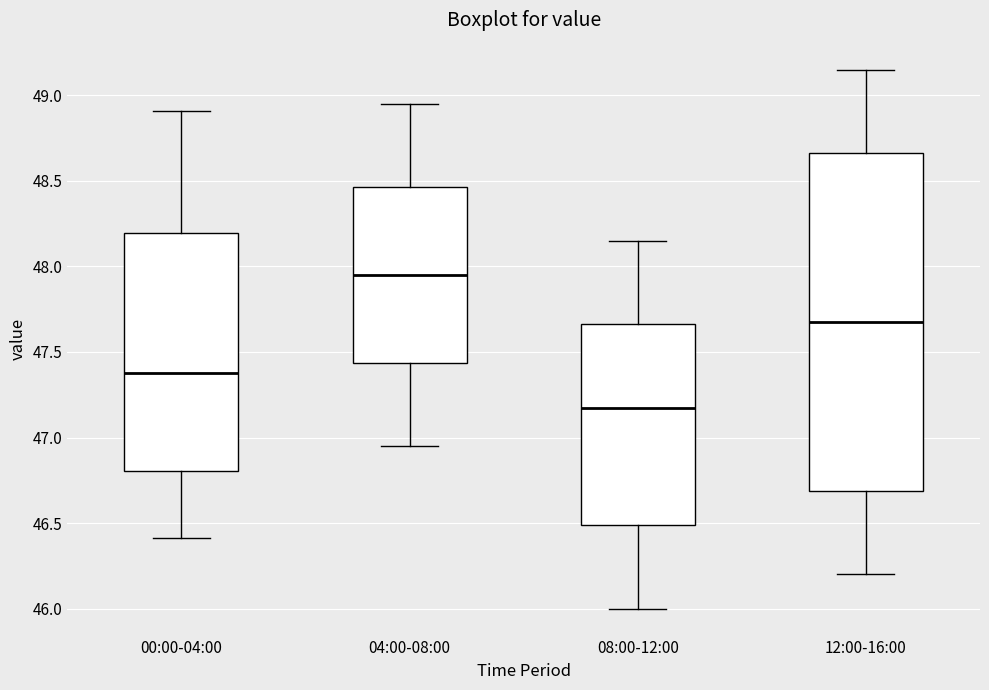

Reading left to right, transcribe this box plot: for each box, give where its median line is, the range the box spans, and where its two whiskers end, as read against the y-axis. The values are not printed on the chart, so give them approximately, as read against the axis.

00:00-04:00: median 47.40, box 46.80 to 48.20, whiskers 46.40 to 48.90
04:00-08:00: median 47.95, box 47.45 to 48.45, whiskers 46.95 to 48.95
08:00-12:00: median 47.20, box 46.50 to 47.65, whiskers 46.00 to 48.15
12:00-16:00: median 47.70, box 46.70 to 48.65, whiskers 46.20 to 49.15